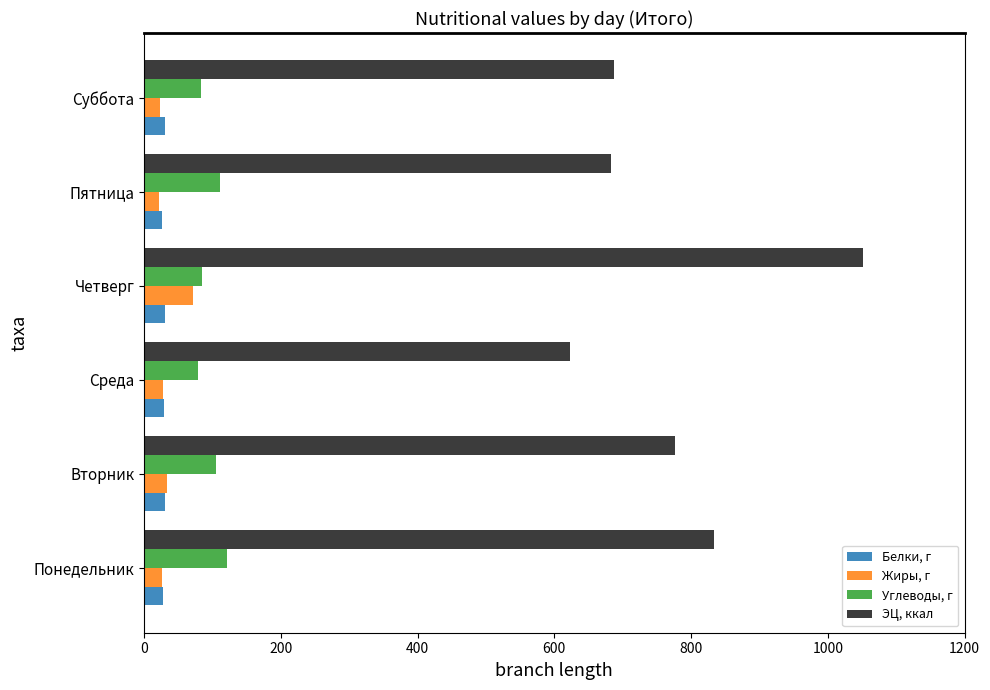

Which category has the highest value across all series?

Четверг